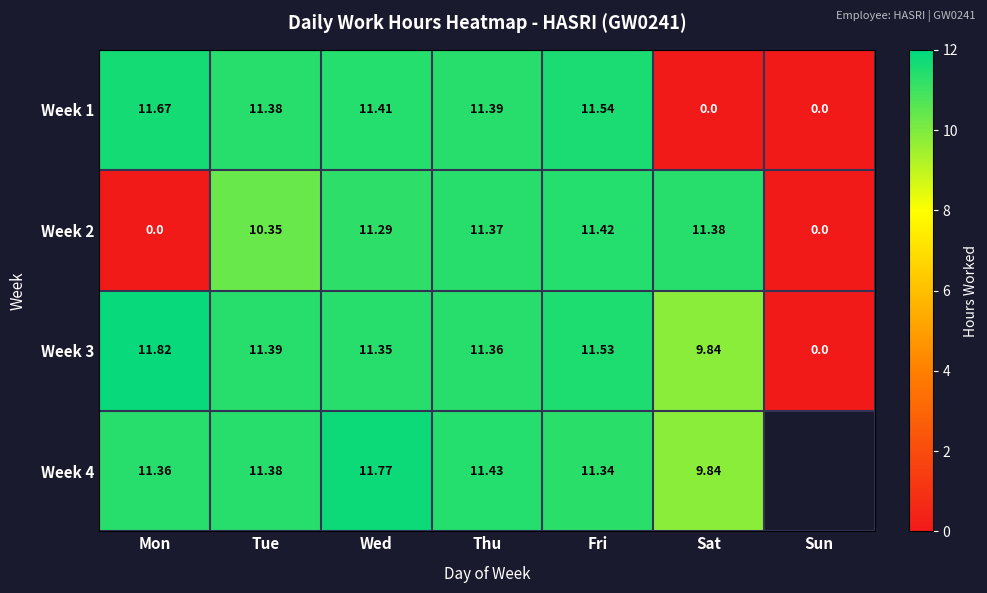

True or false: Week 3 has a value of 11.4 at Tue.

True